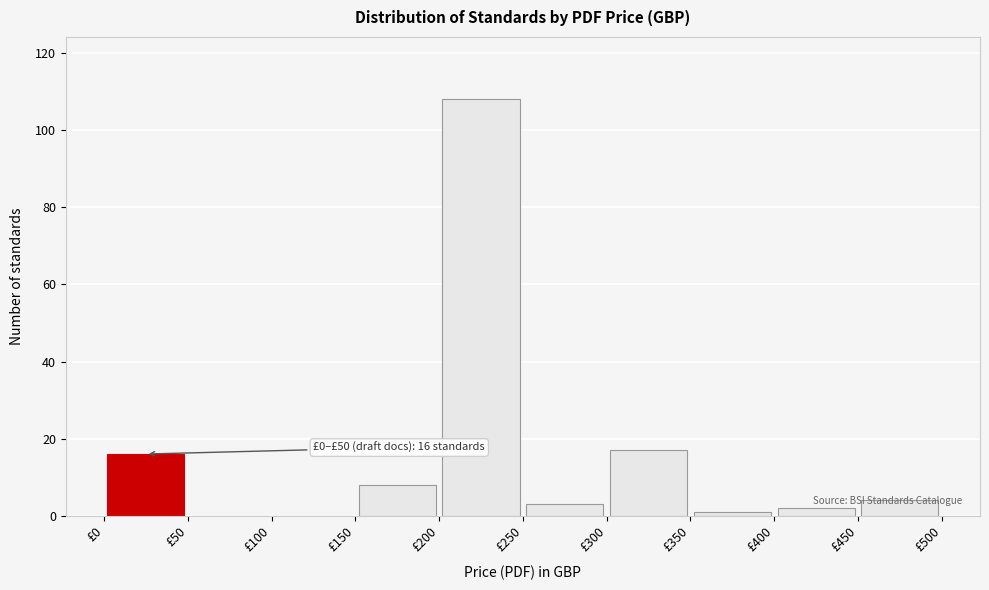

Over which range of the x-axis is the bar tallest?

200 to 250